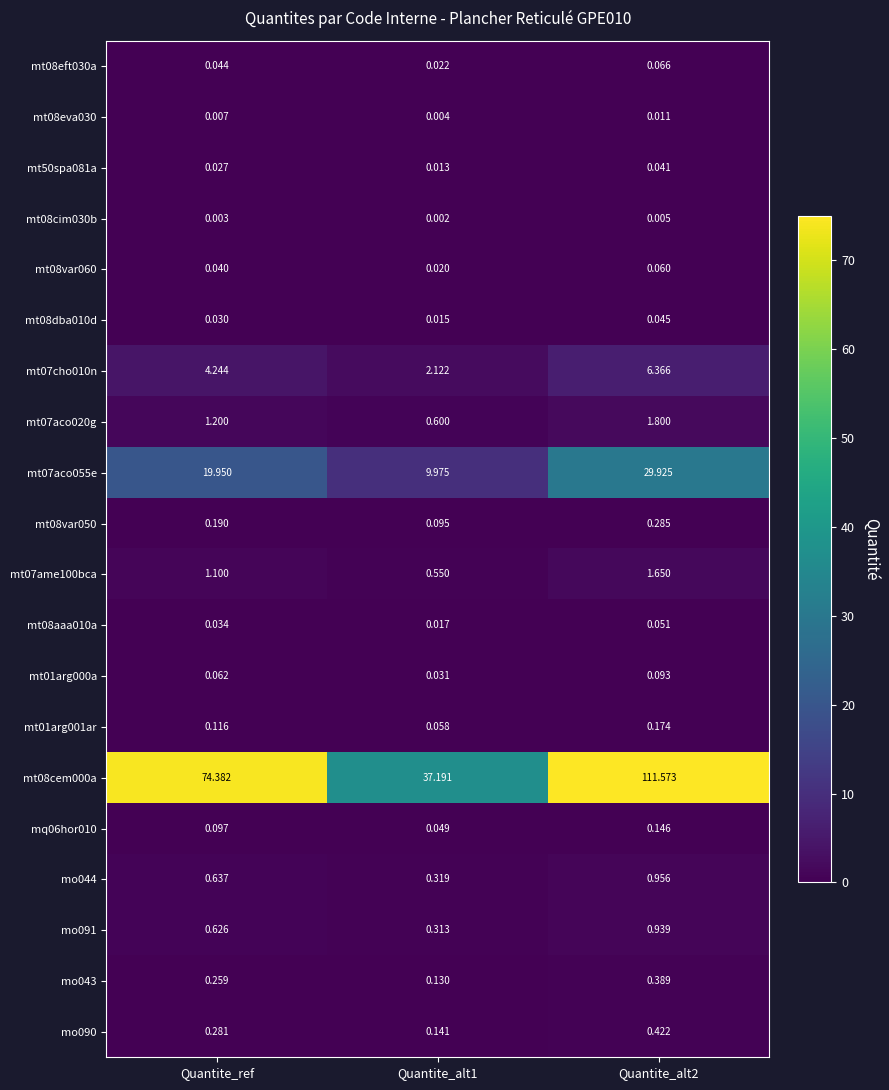

Is the value of mt07aco020g at Quantite_ref greater than the value of mt08cim030b at Quantite_alt1?

Yes